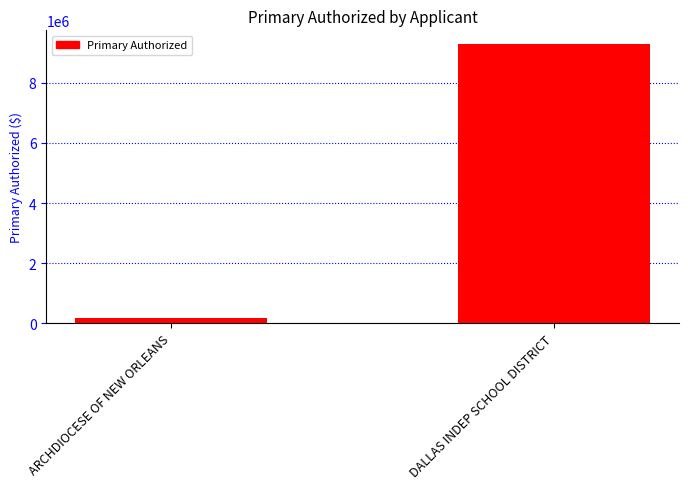

List the labels in order of value, largest first.

DALLAS INDEP SCHOOL DISTRICT, ARCHDIOCESE OF NEW ORLEANS